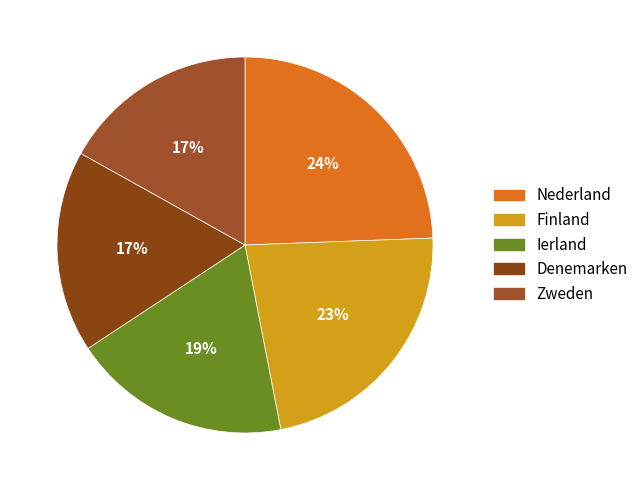

Between Nederland and Finland, which is larger?

Nederland